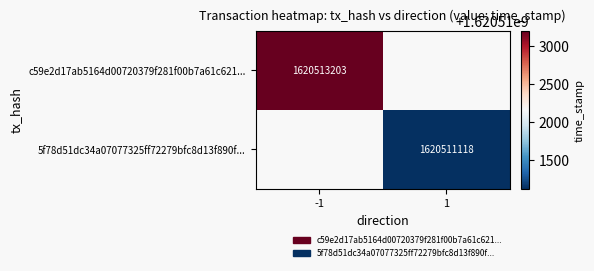

Is the value of c59e2d17ab5164d00720379f281f00b7a61c621... at -1 greater than the value of 5f78d51dc34a07077325ff72279bfc8d13f890f... at 1?

Yes